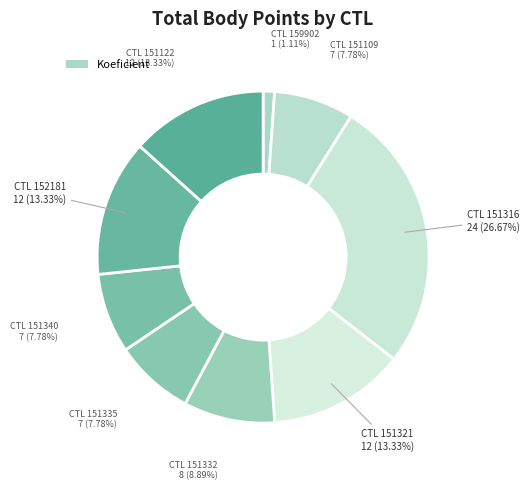

To the nearest percent, what is the average slice percentage?

11%